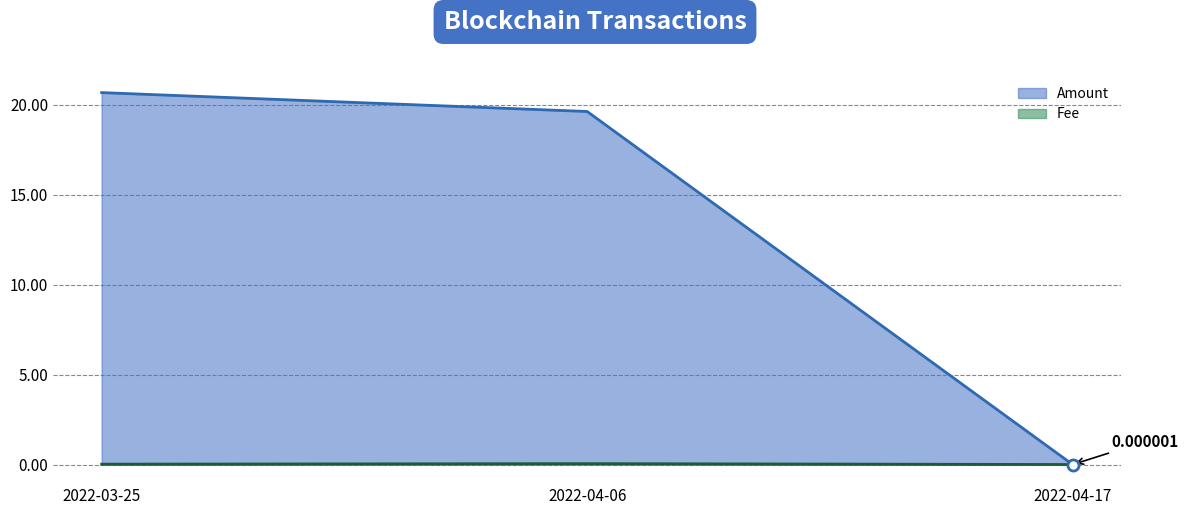

Is it true that Amount equals 0.0 at 2022-04-17?

False